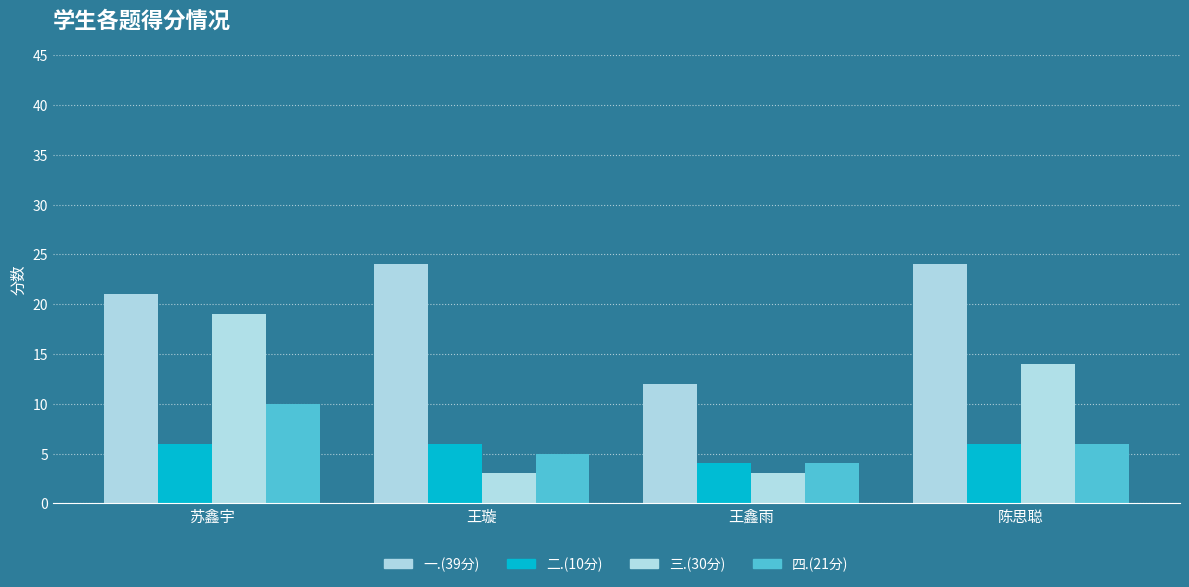

Reading left to right, extract all data points from this chart.

一.(39分): 苏鑫宇=21	王璇=24	王鑫雨=12	陈思聪=24
二.(10分): 苏鑫宇=6	王璇=6	王鑫雨=4	陈思聪=6
三.(30分): 苏鑫宇=19	王璇=3	王鑫雨=3	陈思聪=14
四.(21分): 苏鑫宇=10	王璇=5	王鑫雨=4	陈思聪=6